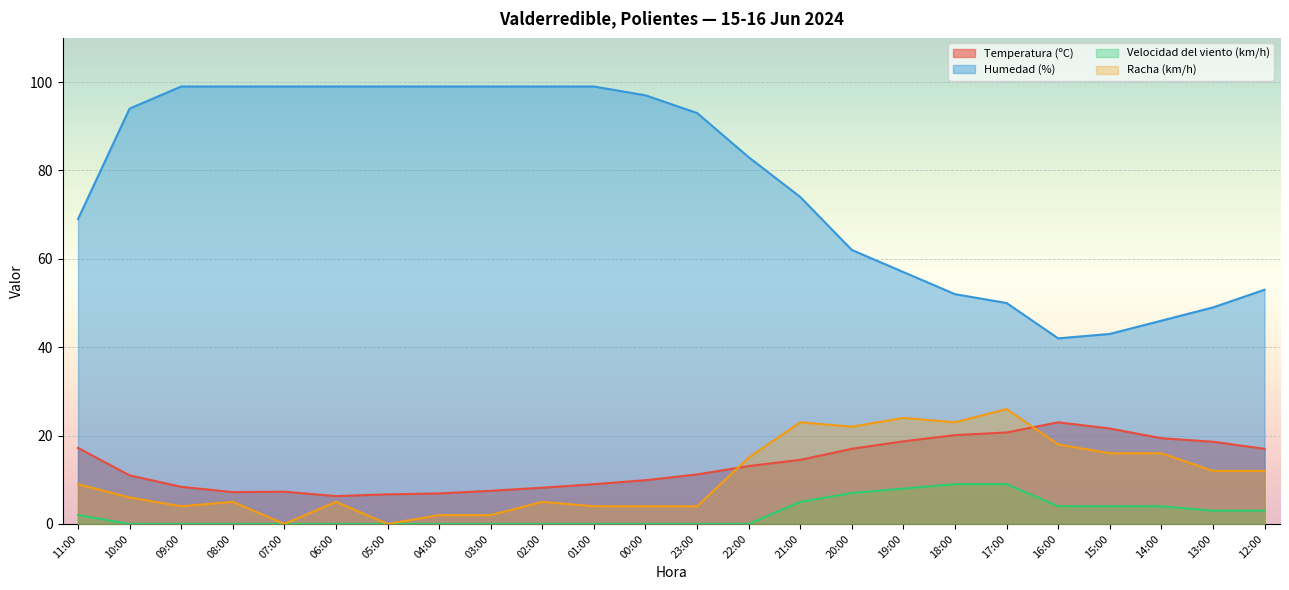

At how many categories does at least one series exceed 0?

24